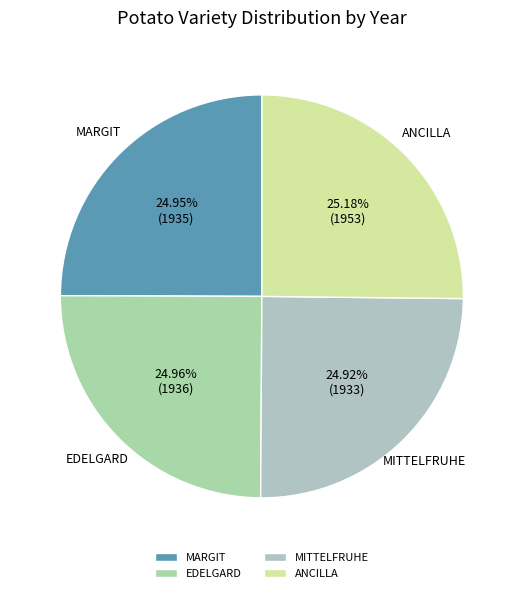

Approximately how many times larger is the value at EDELGARD compared to ANCILLA?

1.0